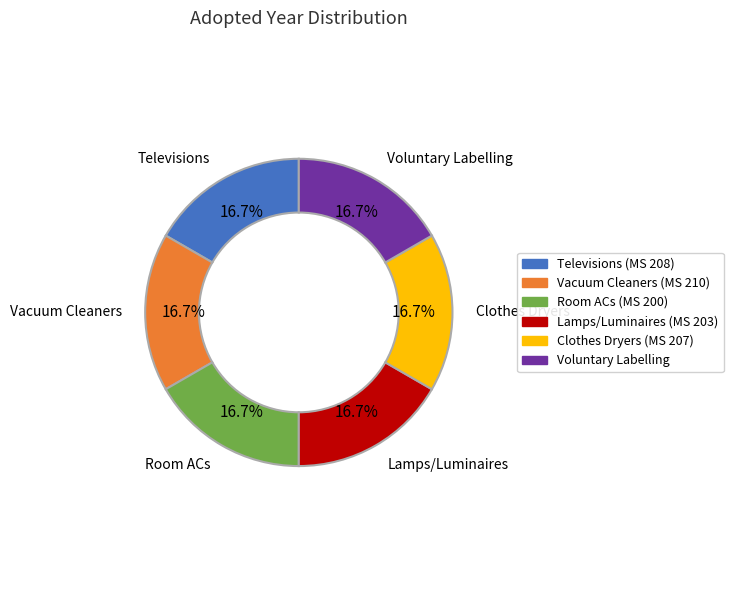

Approximately how many times larger is the value at Clothes Dryers (MS 207) compared to Vacuum Cleaners (MS 210)?

1.0